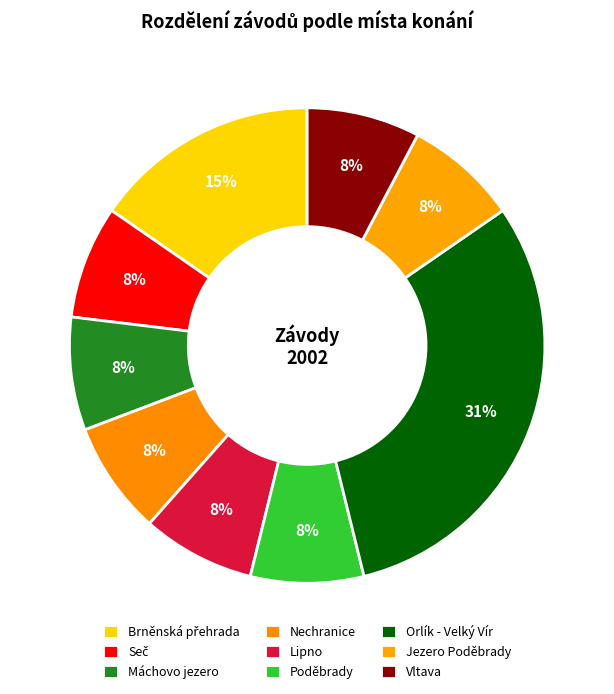

To the nearest percent, what is the difference between the Orlík - Velký Vír and Vltava slice percentages?

23%